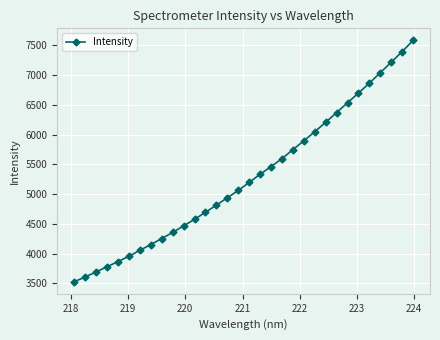

What is the greatest value displayed?

7584.1